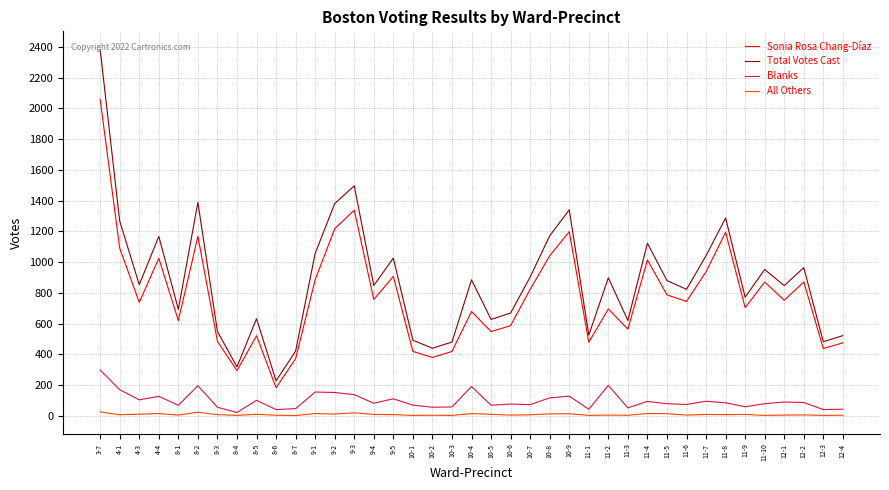

Between 9-3 and 11-7, which series saw the biggest shift?

Total Votes Cast